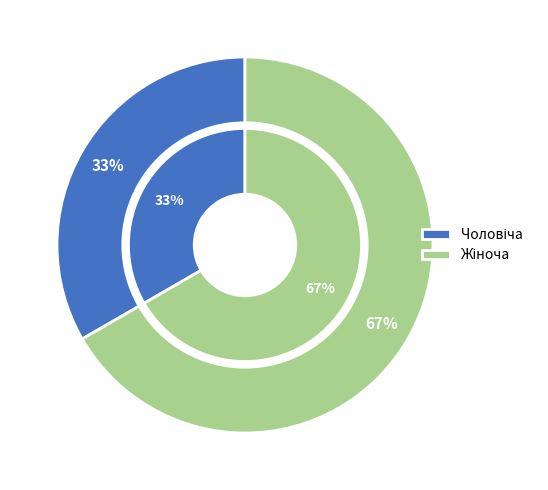

The Чоловіча slice represents 33% of the pie. True or false?

True